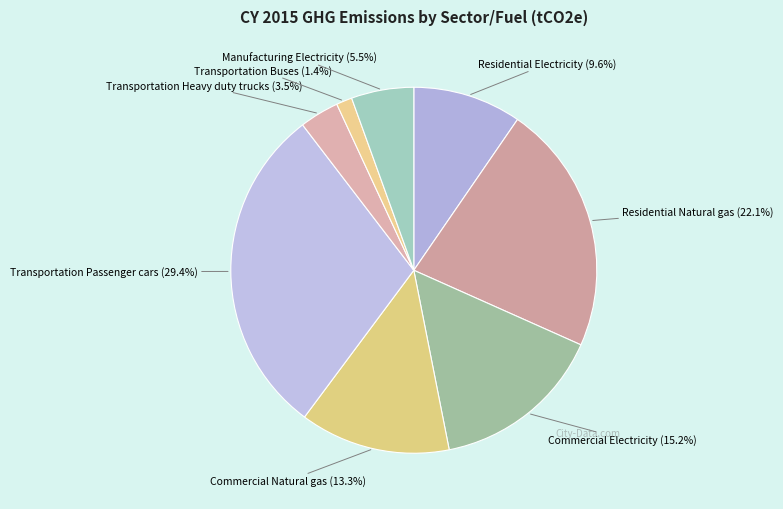

What percentage is the Transportation Passenger cars slice, to the nearest percent?

29%